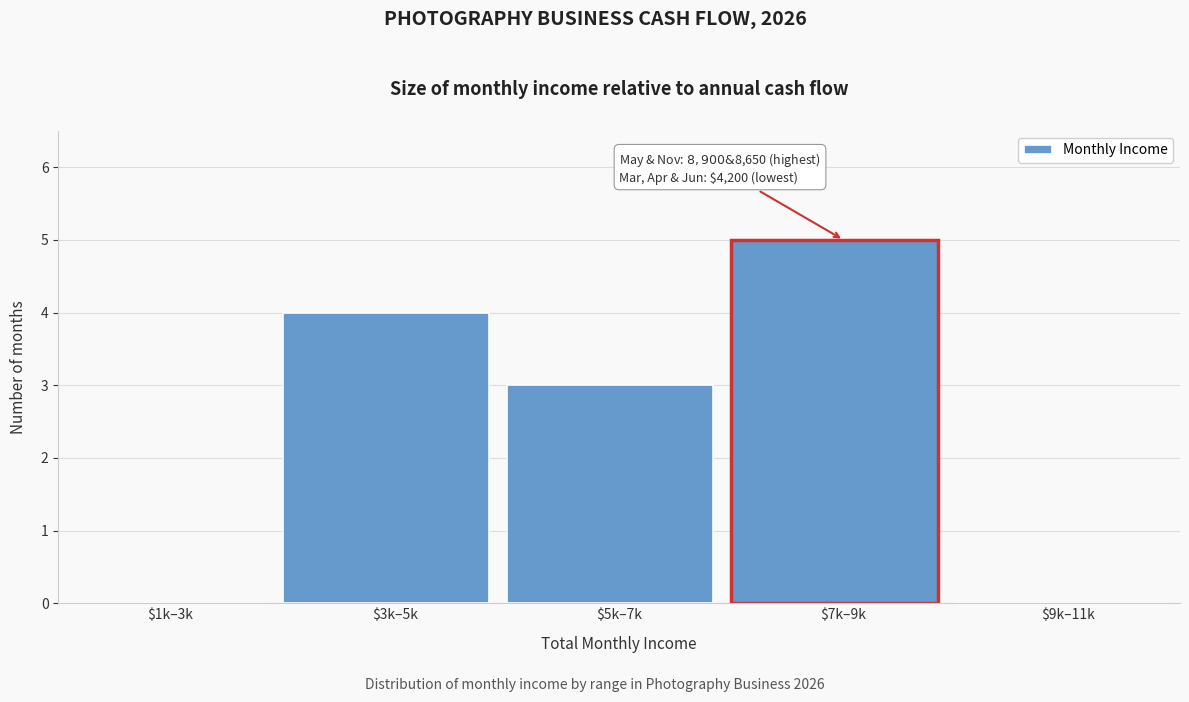

What is the sum of all values?

12